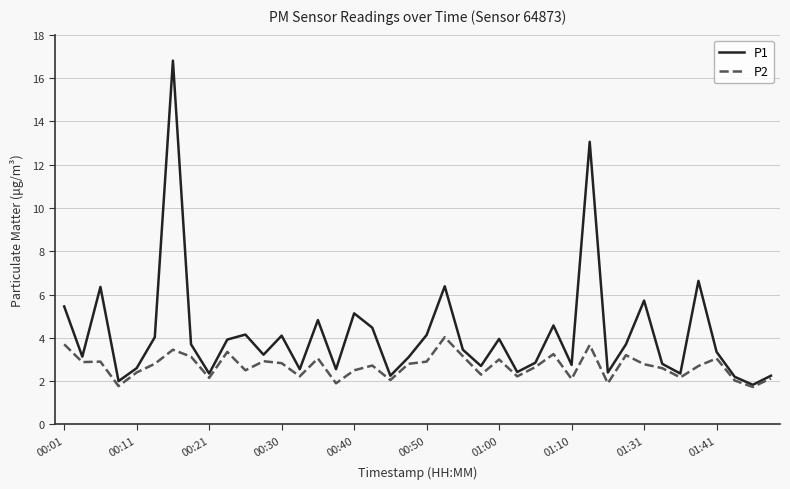

What is the minimum value shown in the chart?

1.7